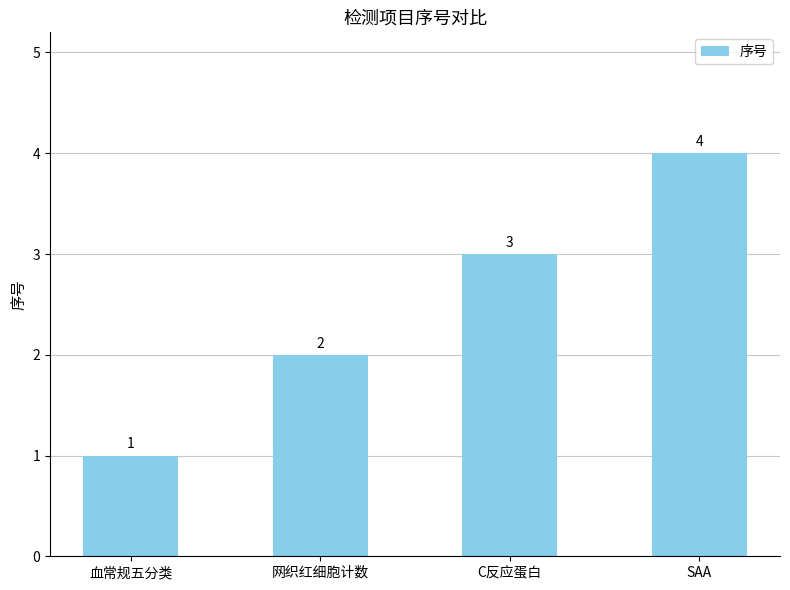

What is the greatest value displayed?

4